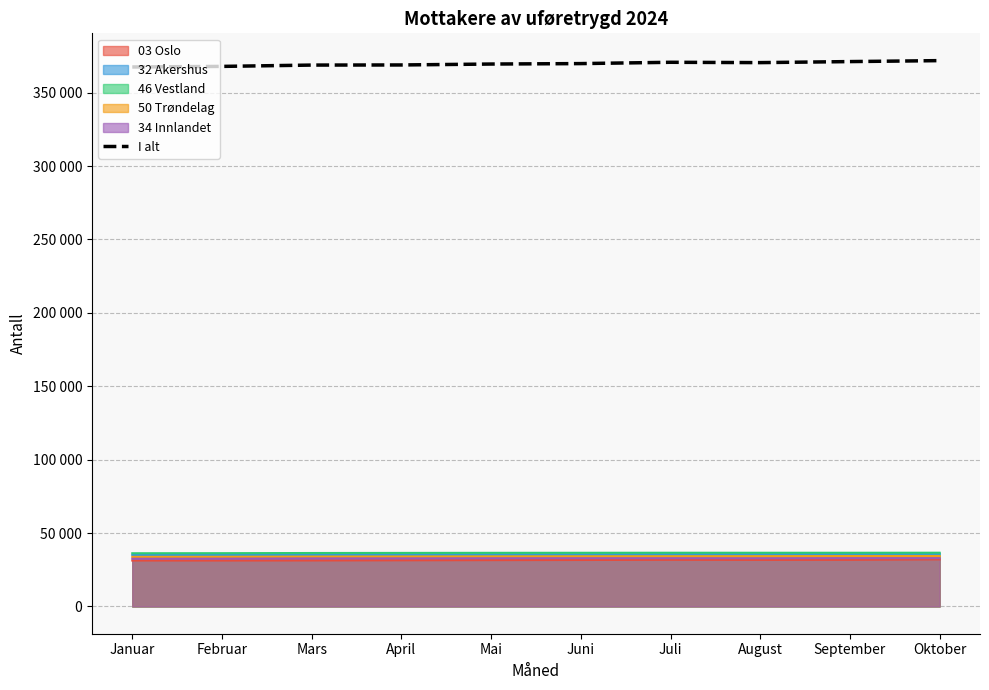

What is the label of the 10th point from the left?

Oktober